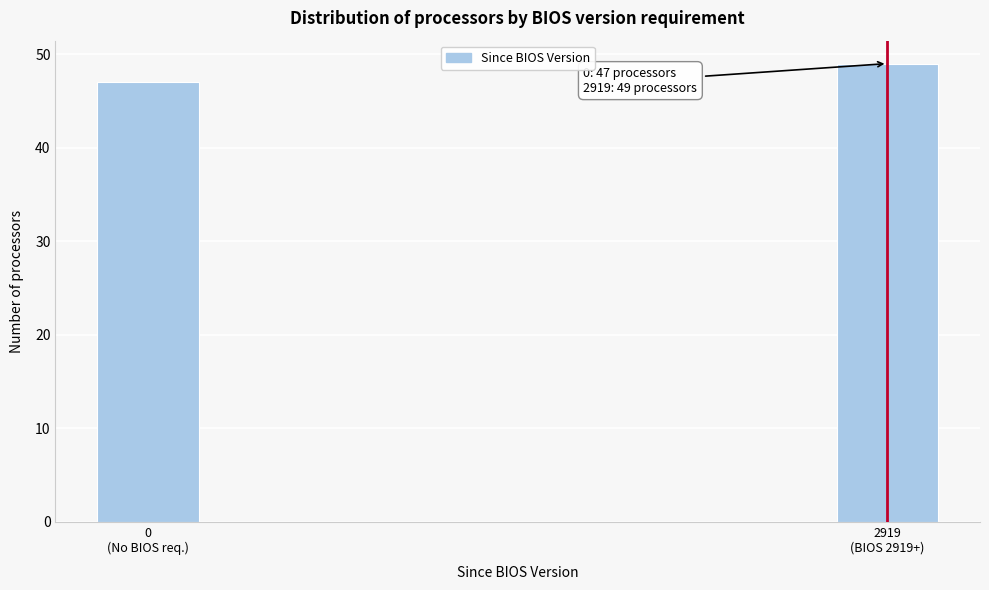

Reading left to right, extract all data points from this chart.

47	49